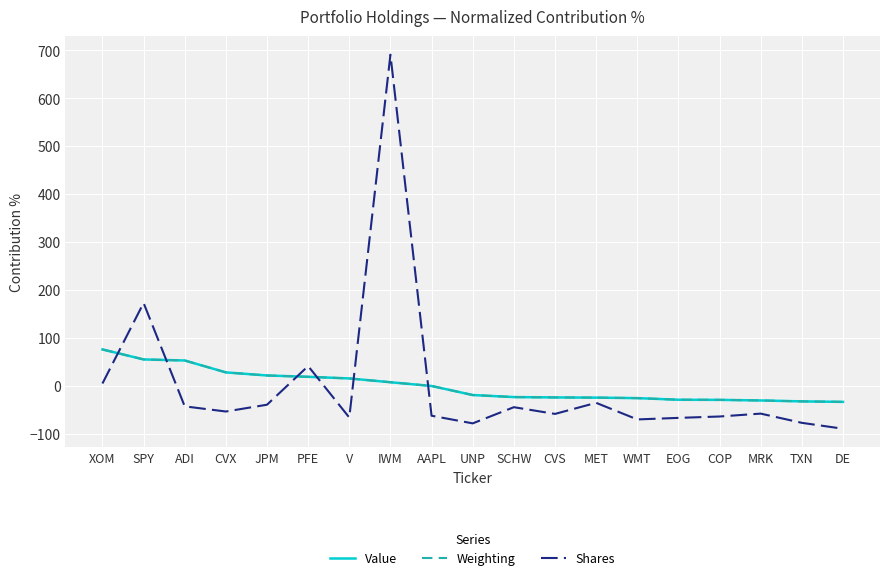

What is the total value across all series at PFE?

78.3